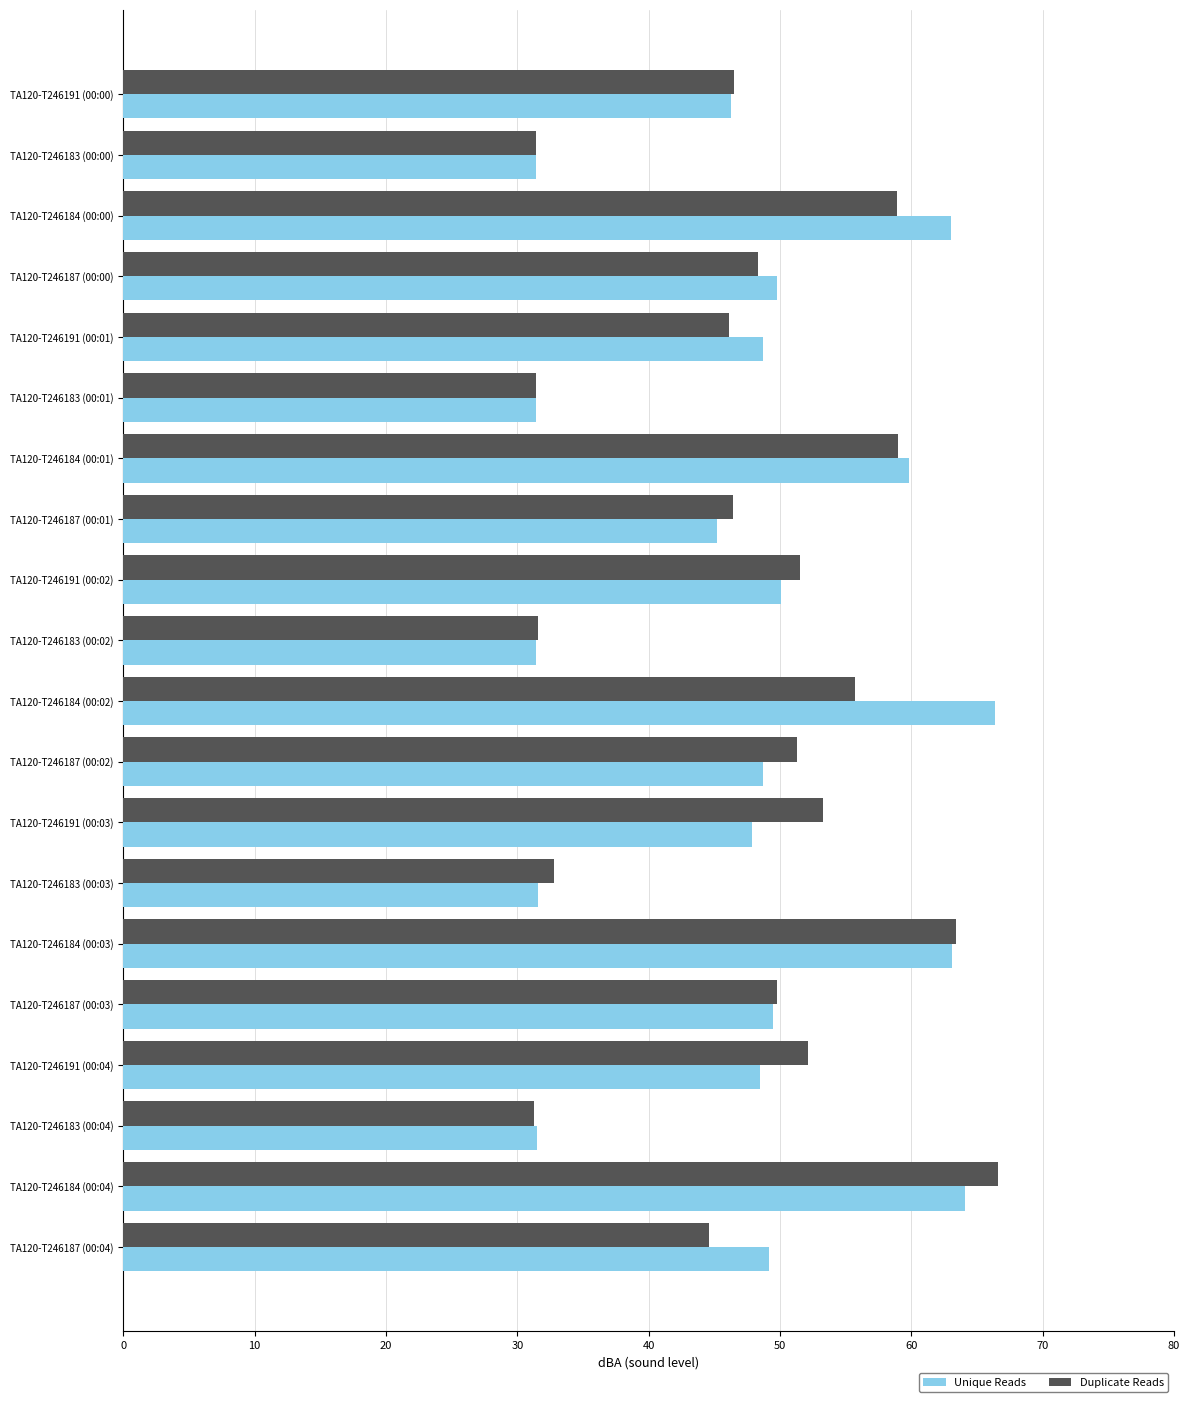

What is the greatest value displayed?

66.6